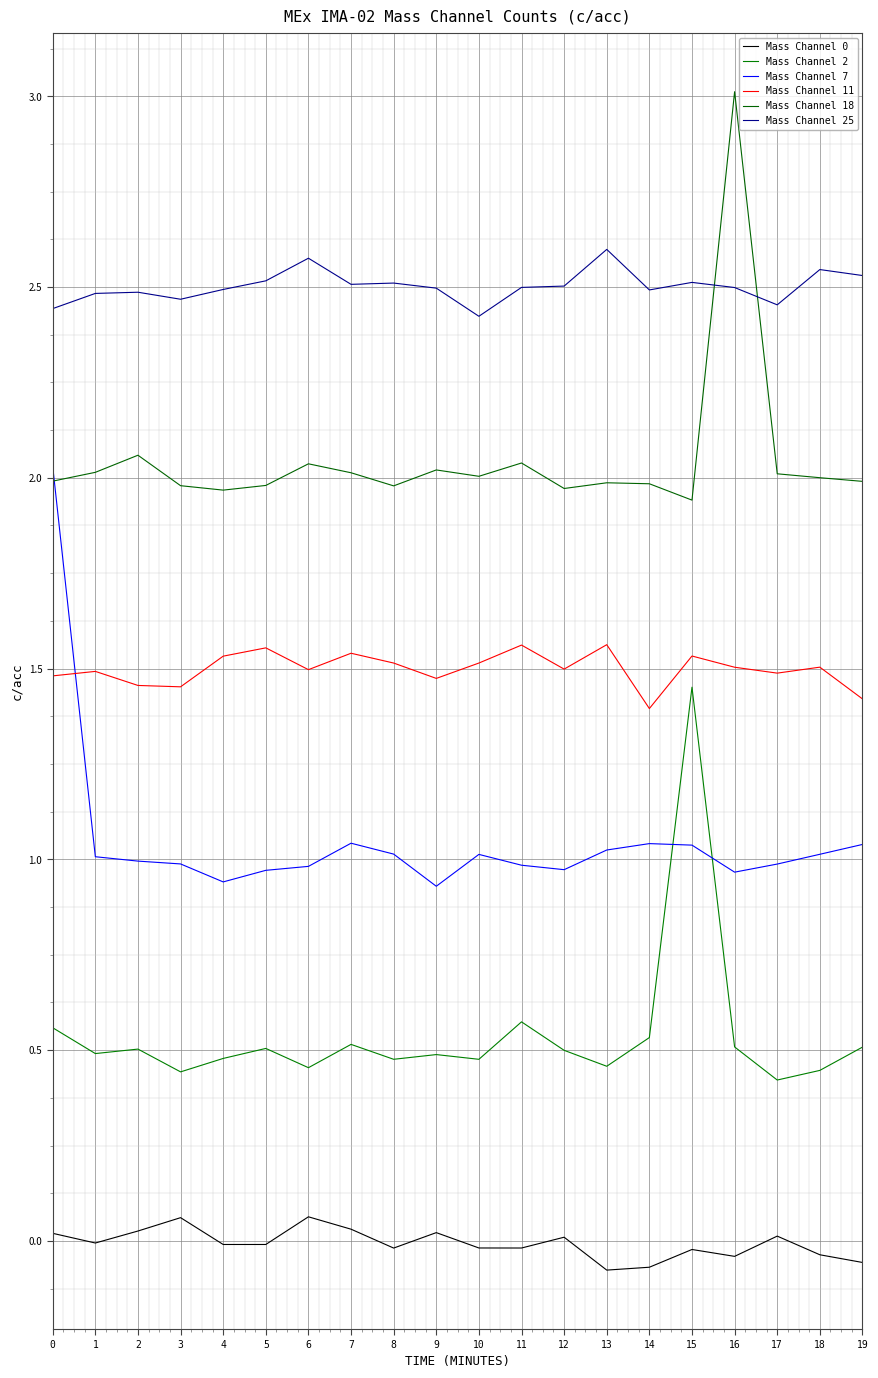

Which category has the lowest value in the Mass Channel 25 series?

10